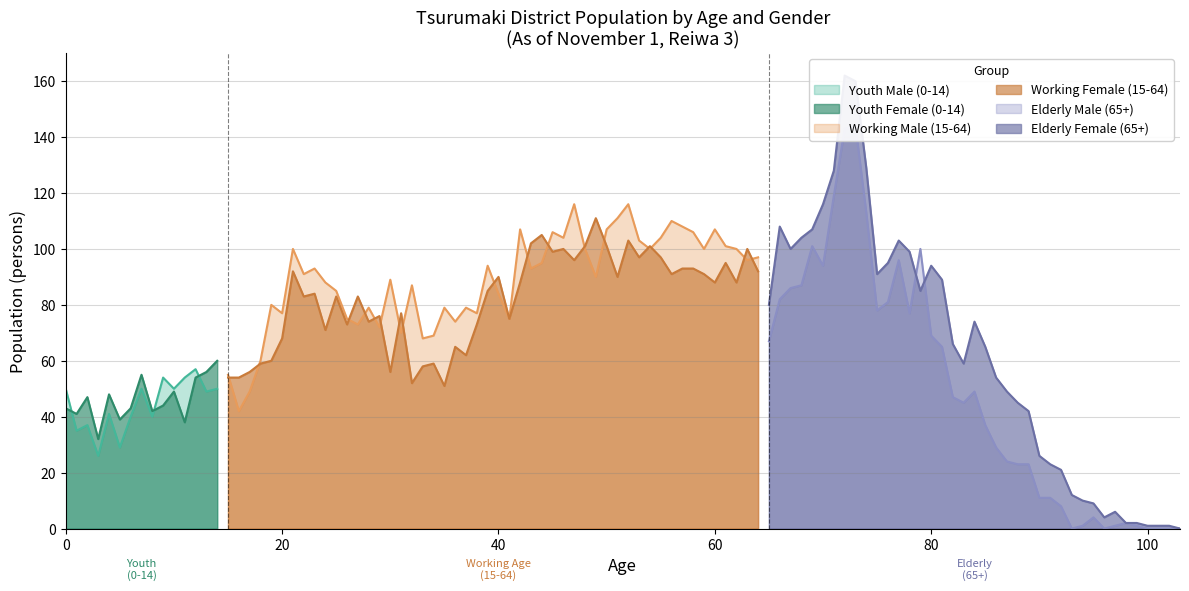

Rank the series by their maximum value, from highest to lowest.

Elderly Female (65+), Elderly Male (65+), Working Male (15-64), Working Female (15-64), Youth Female (0-14), Youth Male (0-14)